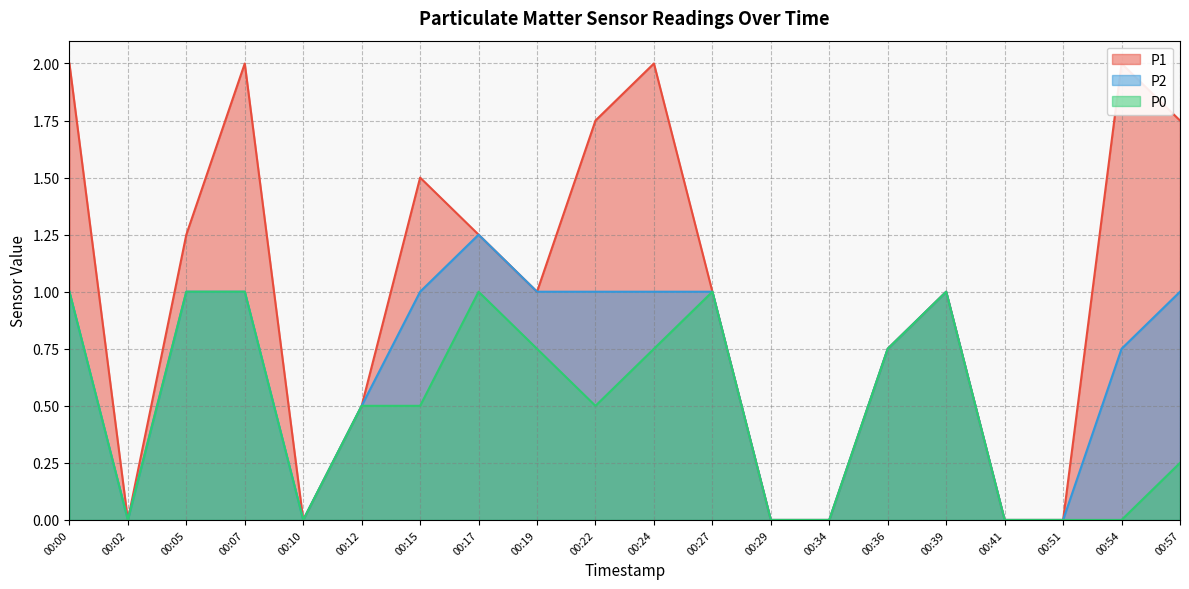

What is the difference between the maximum and second lowest values in the P1 series?

2.0